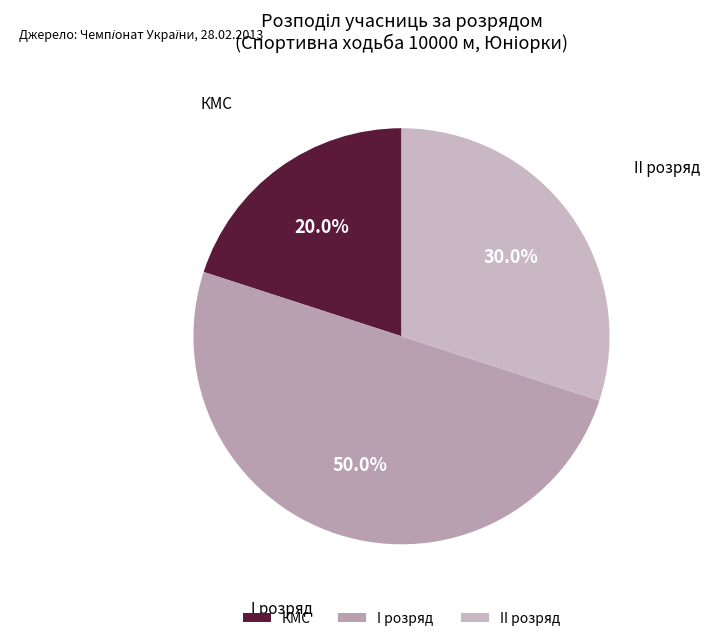

True or false: КМС accounts for 35% of the total.

False